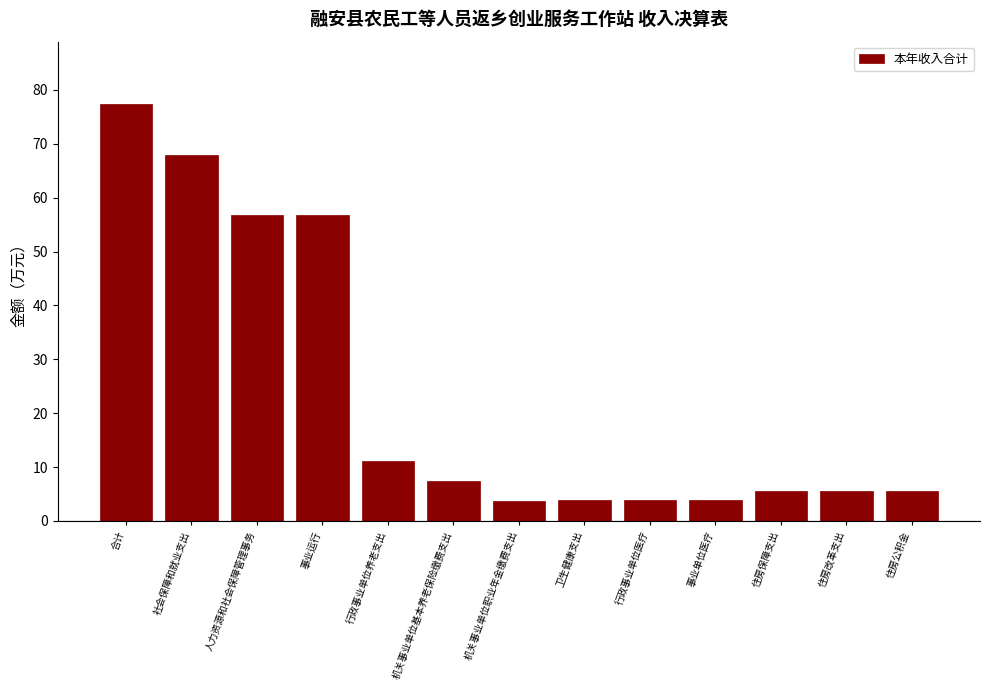

True or false: the data shows 10.0 at 住房改革支出.

False